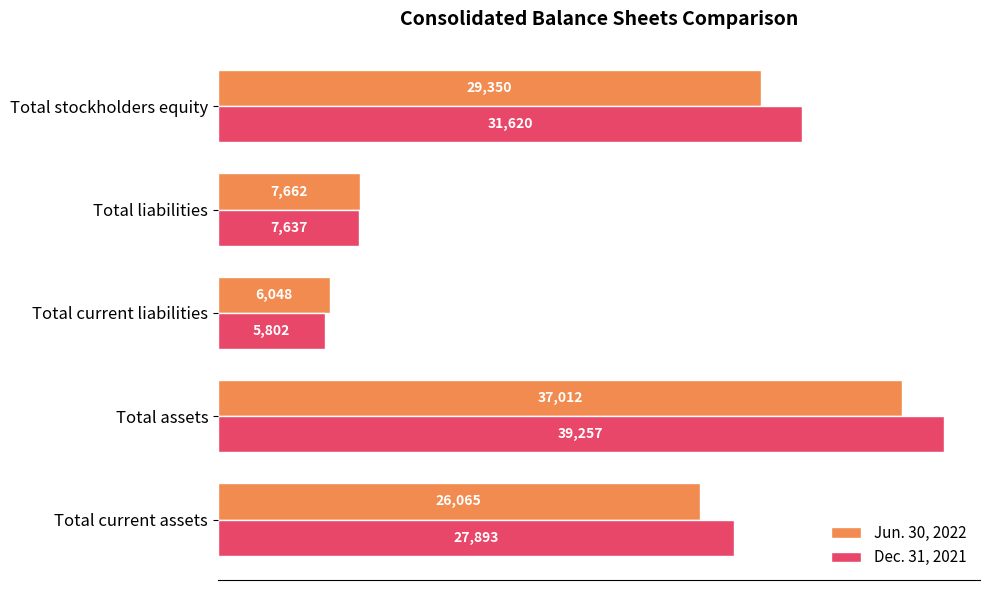

What is the sum of all Dec. 31, 2021 values?

112209